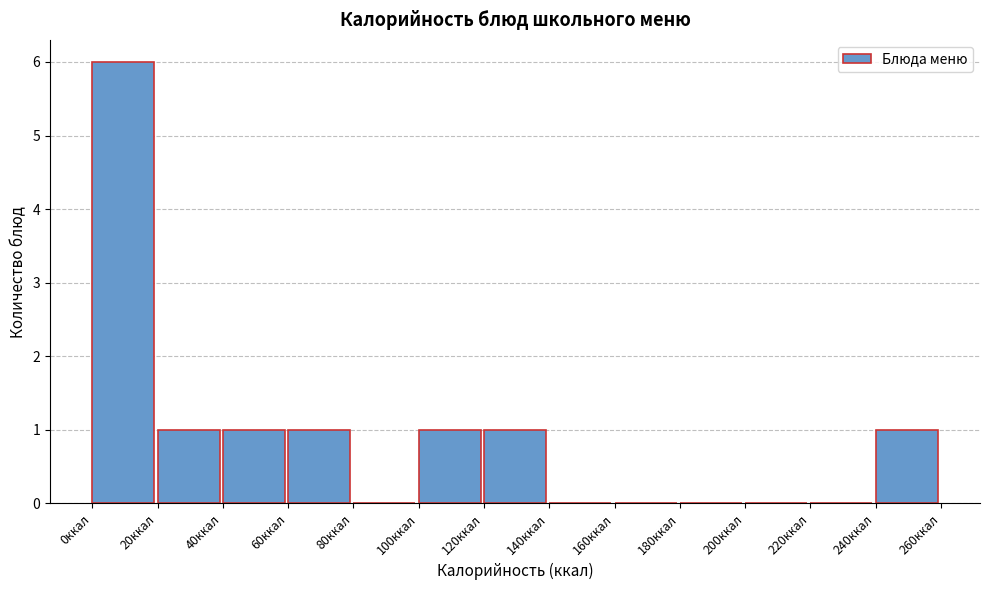

Reading left to right, transcribe this chart: for each bar, give the range it covers on the x-axis and its height. The values are not printed on the chart, so give them approximately, as read against the axis.

0 to 20: 6
20 to 40: 1
40 to 60: 1
60 to 80: 1
80 to 100: 0
100 to 120: 1
120 to 140: 1
140 to 160: 0
160 to 180: 0
180 to 200: 0
200 to 220: 0
220 to 240: 0
240 to 260: 1